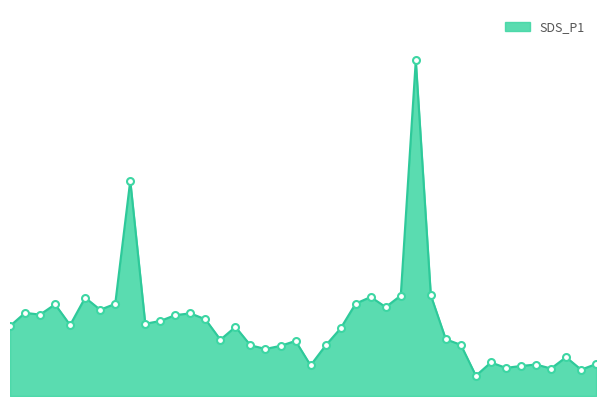

Does the chart display data point markers on the line(s)?

No